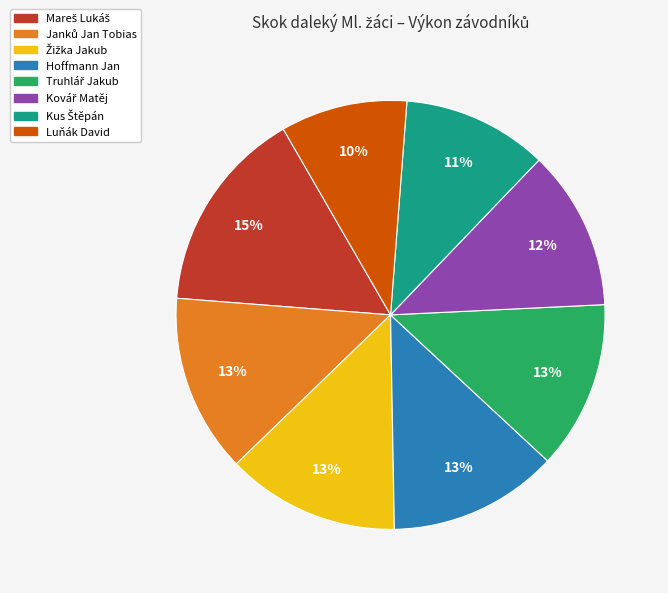

Is it true that Luňák David is 19% of the pie?

False